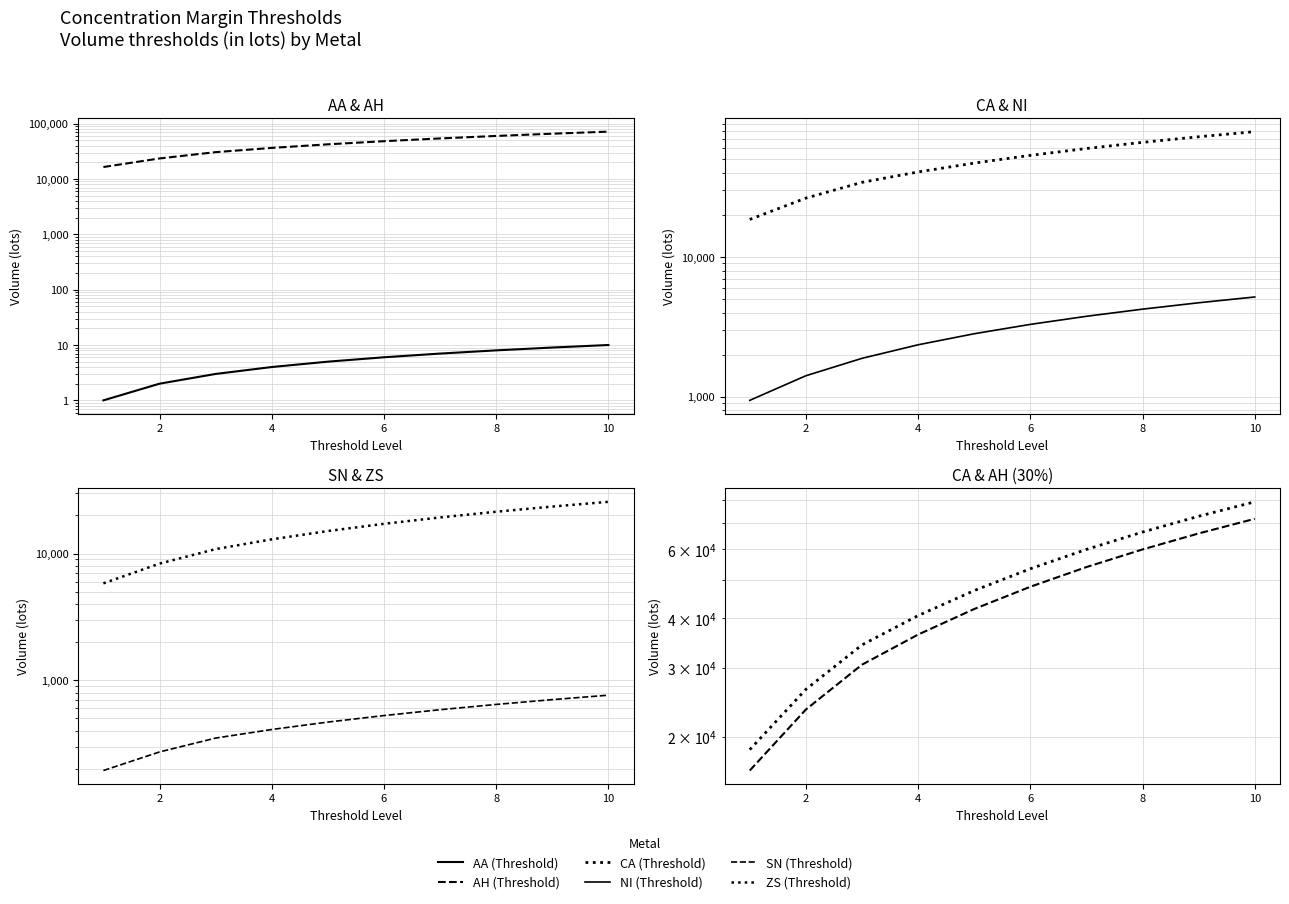

How many lines are shown in the chart?

6